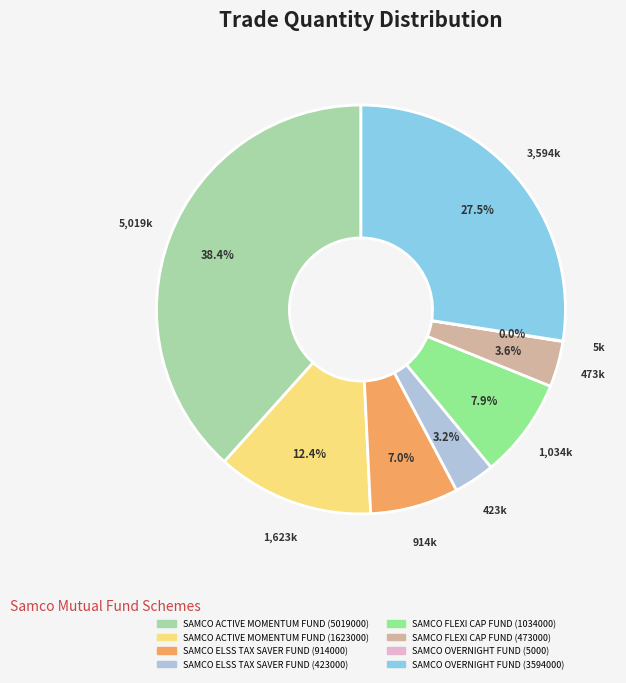

What is the ratio of the value at SAMCO ELSS TAX SAVER FUND (914000) to the value at SAMCO OVERNIGHT FUND (3594000)?

0.3